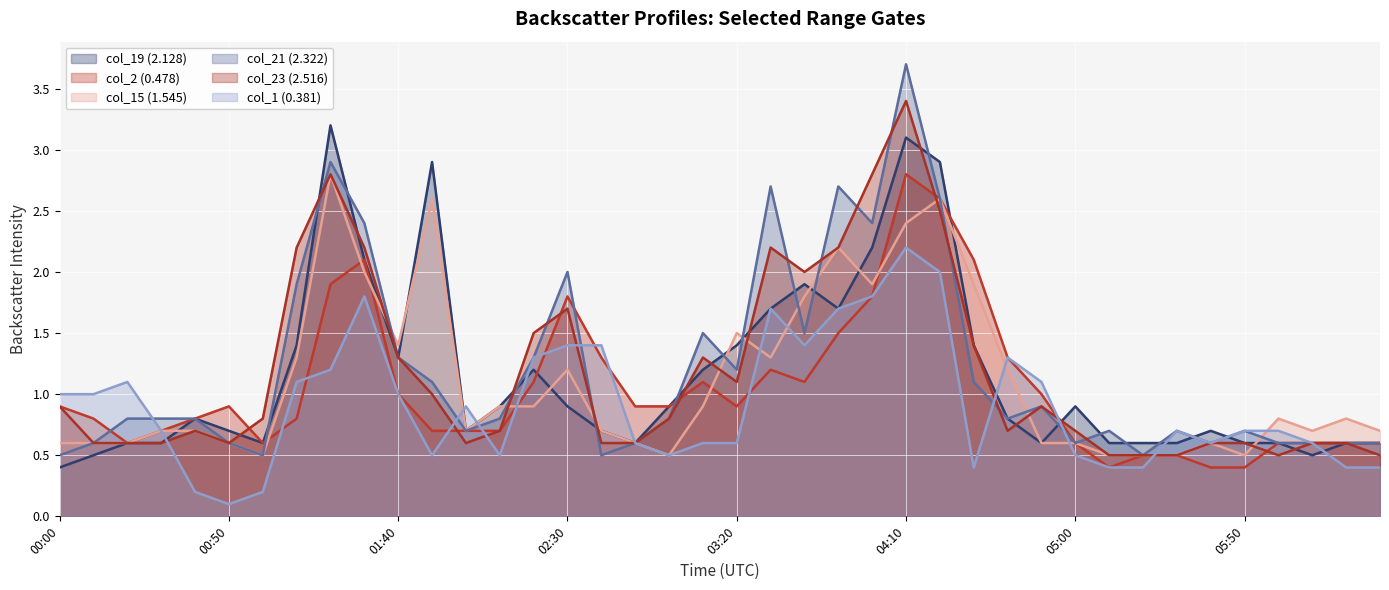

What is the lowest value of the col_2 (0.478) series?

0.4